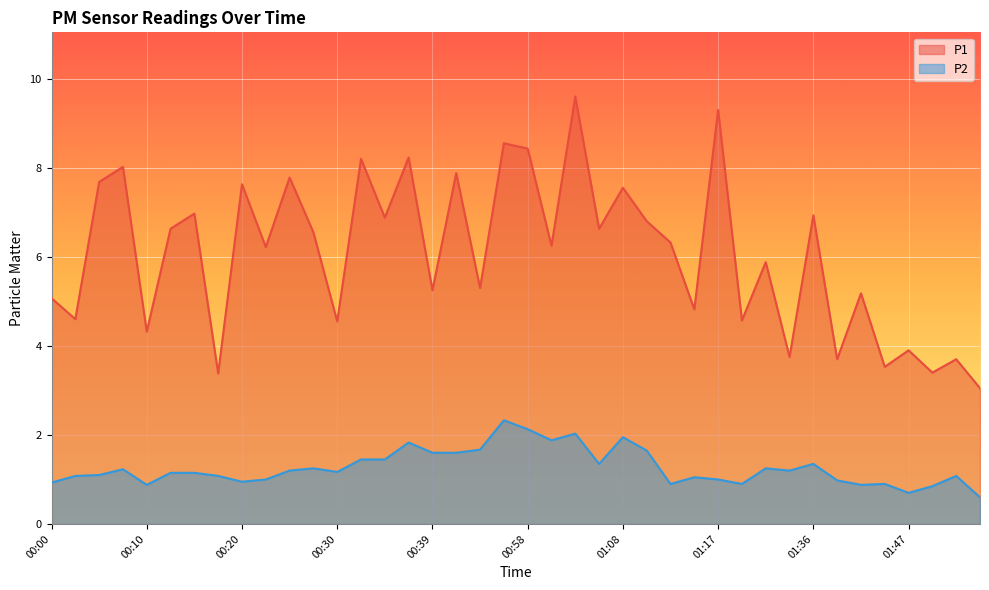

What is the average value of the P2 series?

1.3